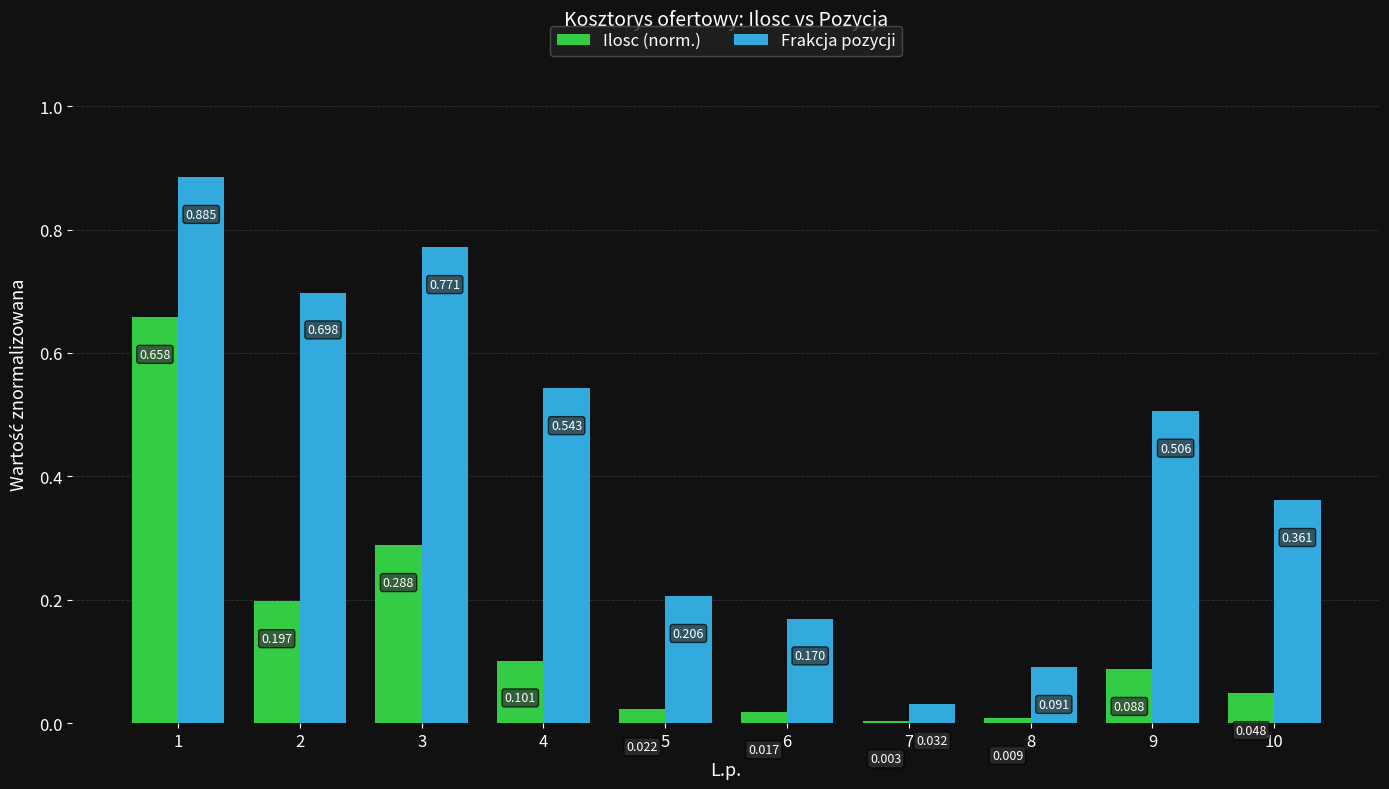

Is the value of Ilosc (norm.) at 3 greater than the value of Frakcja pozycji at 3?

No